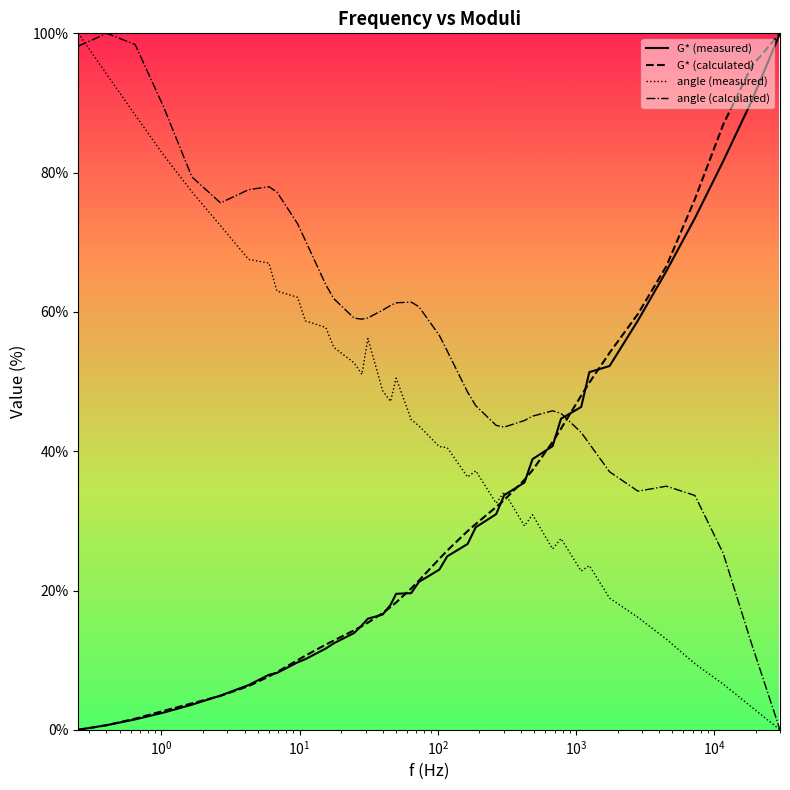

What are all the series names shown in the legend?

G* (measured), G* (calculated), angle (measured), angle (calculated)